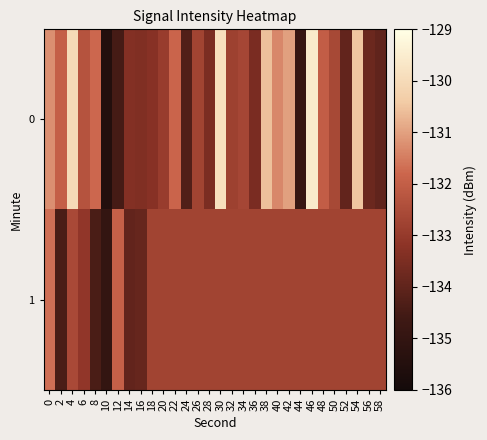

Reading left to right, extract all data points from this chart.

0: 0=-131.2	2=-132.0	4=-130.0	6=-132.3	8=-131.8	10=-135.5	12=-134.5	14=-133.4	16=-133.4	18=-133.3	20=-132.9	22=-131.8	24=-134.3	26=-132.7	28=-133.5	30=-129.9	32=-132.8	34=-132.7	36=-133.5	38=-130.6	40=-131.3	42=-131.0	44=-134.9	46=-129.6	48=-132.0	50=-132.6	52=-134.0	54=-130.5	56=-133.8	58=-134.0
1: 0=-131.7	2=-134.4	4=-132.6	6=-133.1	8=-134.4	10=-135.0	12=-131.9	14=-134.0	16=-133.9	18=-132.7	20=-132.7	22=-132.7	24=-132.7	26=-132.7	28=-132.7	30=-132.7	32=-132.7	34=-132.7	36=-132.7	38=-132.7	40=-132.7	42=-132.7	44=-132.7	46=-132.7	48=-132.7	50=-132.7	52=-132.7	54=-132.7	56=-132.7	58=-132.7